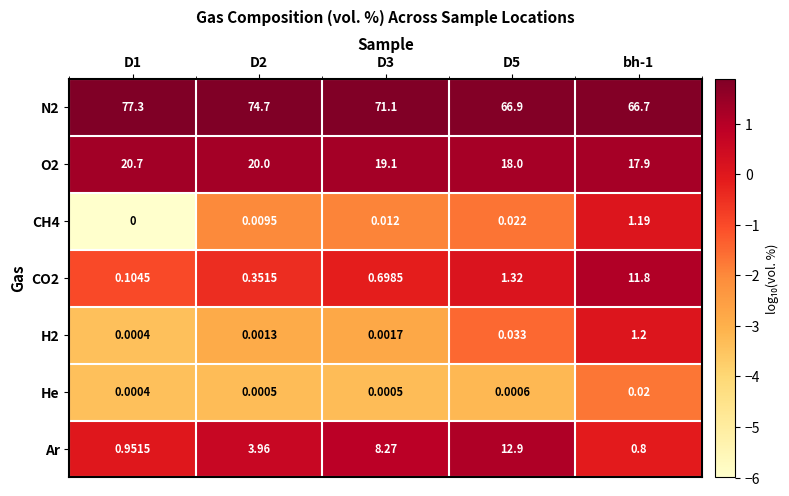

Is the value of He at D3 greater than the value of CH4 at bh-1?

No